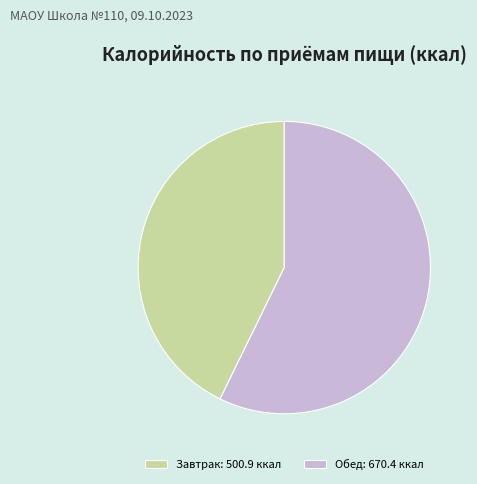

Is it true that Обед is 57% of the pie?

True